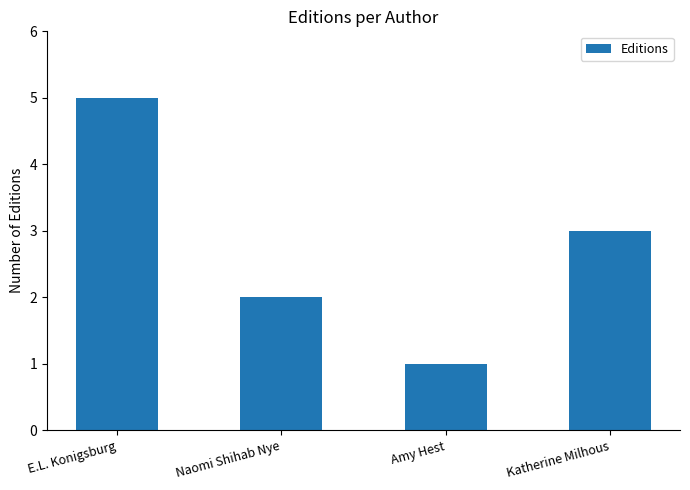

What is the difference between the maximum and minimum values?

4